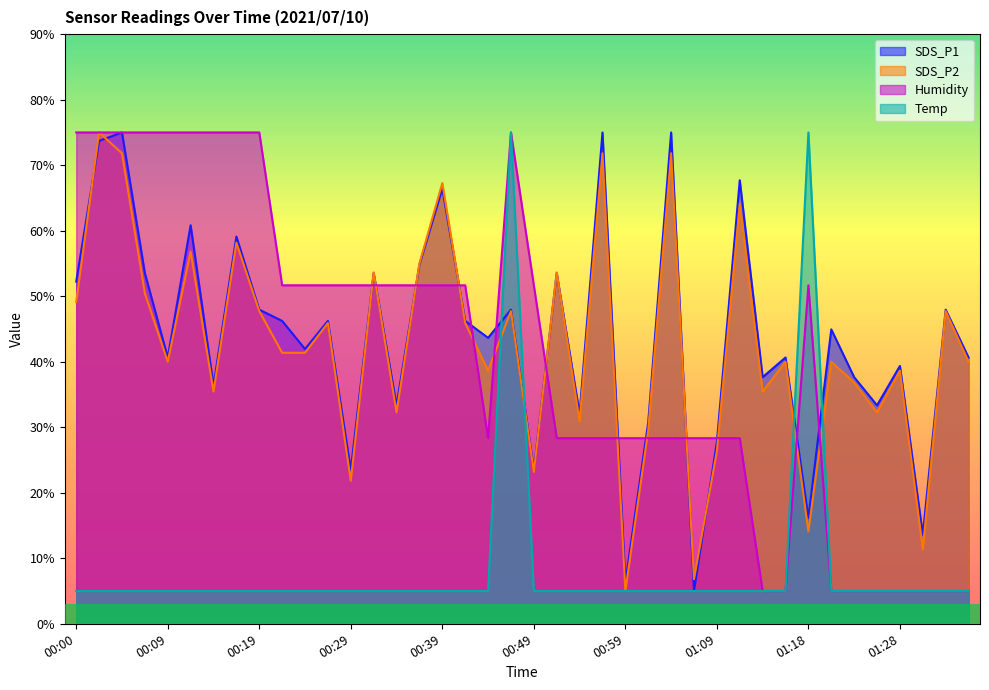

List the labels in order of Humidity value, smallest first.

01:14, 01:16, 01:21, 01:23, 01:26, 01:28, 01:31, 01:33, 01:36, 00:44, 00:51, 00:54, 00:56, 00:59, 01:01, 01:04, 01:06, 01:09, 01:11, 00:22, 00:24, 00:27, 00:29, 00:32, 00:34, 00:37, 00:39, 00:41, 00:49, 01:18, 00:00, 00:02, 00:05, 00:07, 00:09, 00:12, 00:14, 00:17, 00:19, 00:46